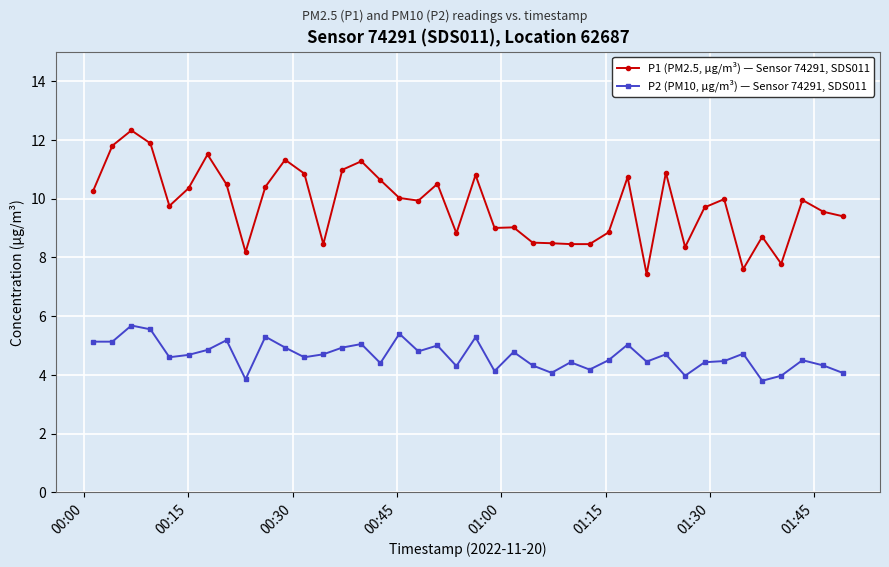

What are all the series names shown in the legend?

P1 (PM2.5, µg/m³) — Sensor 74291, SDS011, P2 (PM10, µg/m³) — Sensor 74291, SDS011